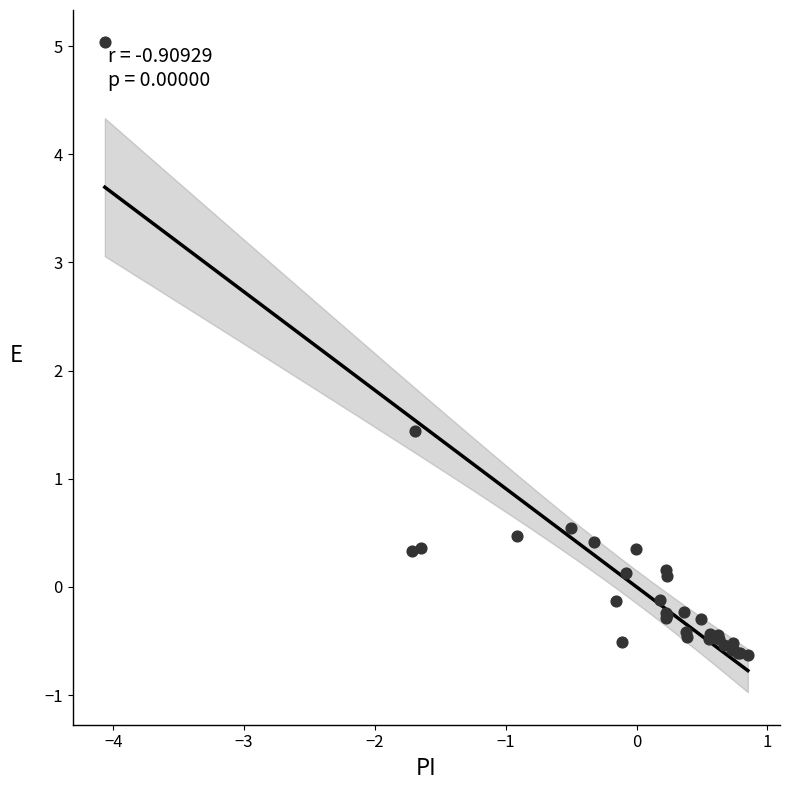

What Y value in the scatter plot is closest to 2?

1.4